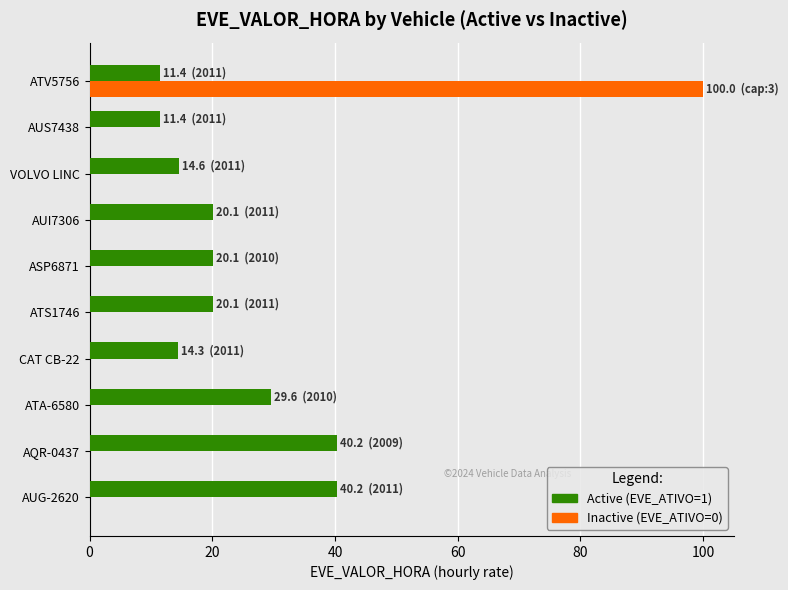

The Active (EVE_ATIVO=1) series shows 34.7 at ASP6871. True or false?

False